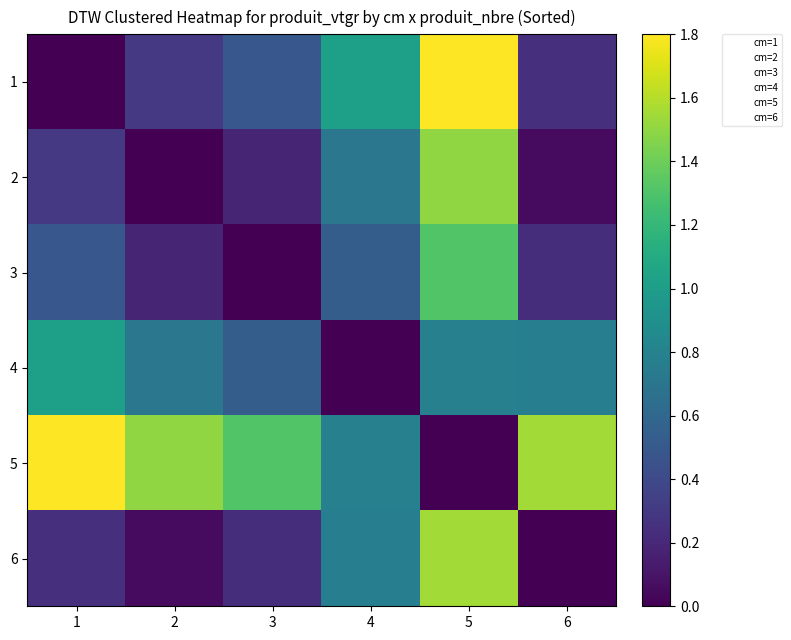

Which category has the highest value across all series?

5